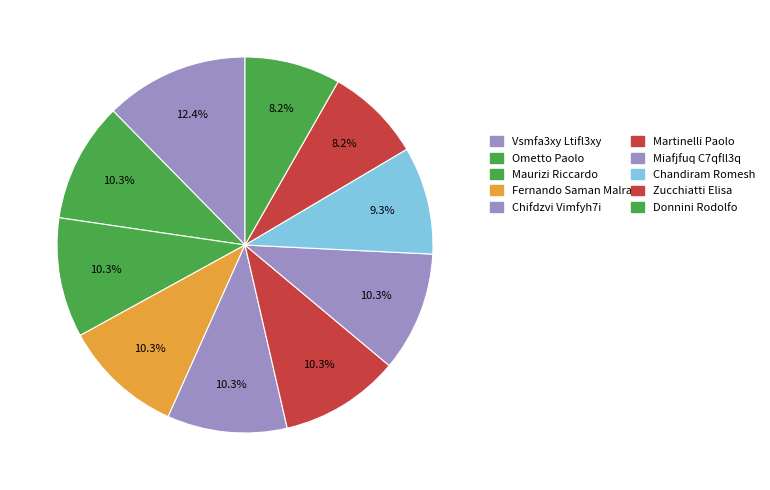

Count the number of slices in the pie.

10